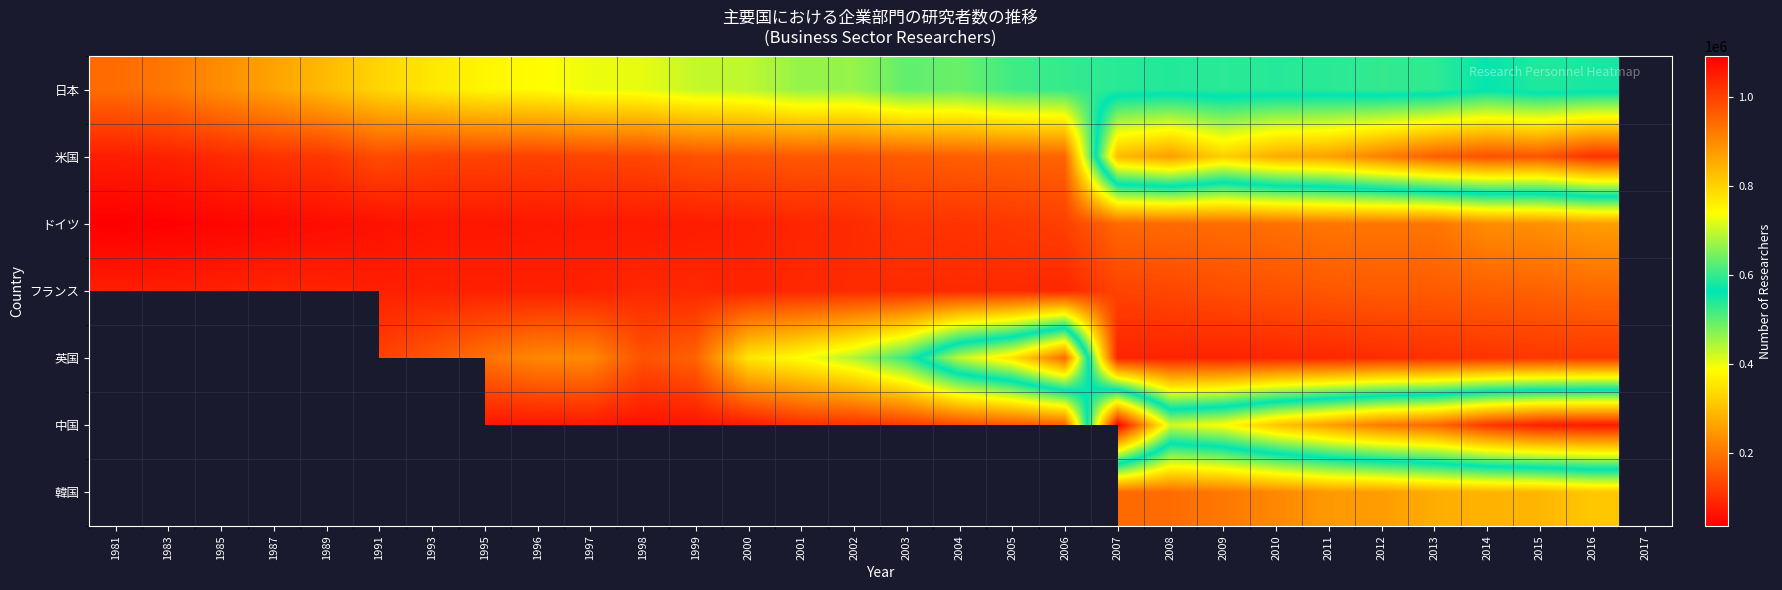

Rank the series by their maximum value, from highest to lowest.

米国, ドイツ, フランス, 英国, 中国, 韓国, 日本